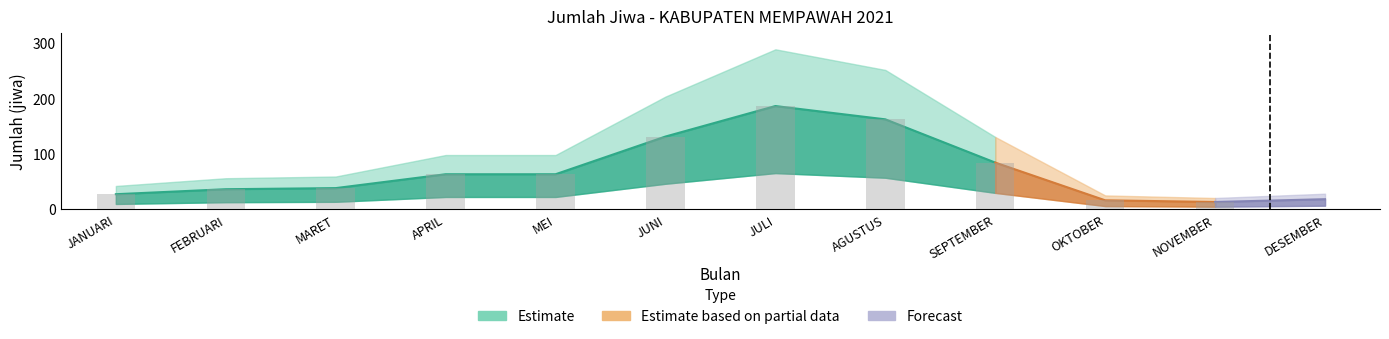

What is the minimum value shown in the chart?

13